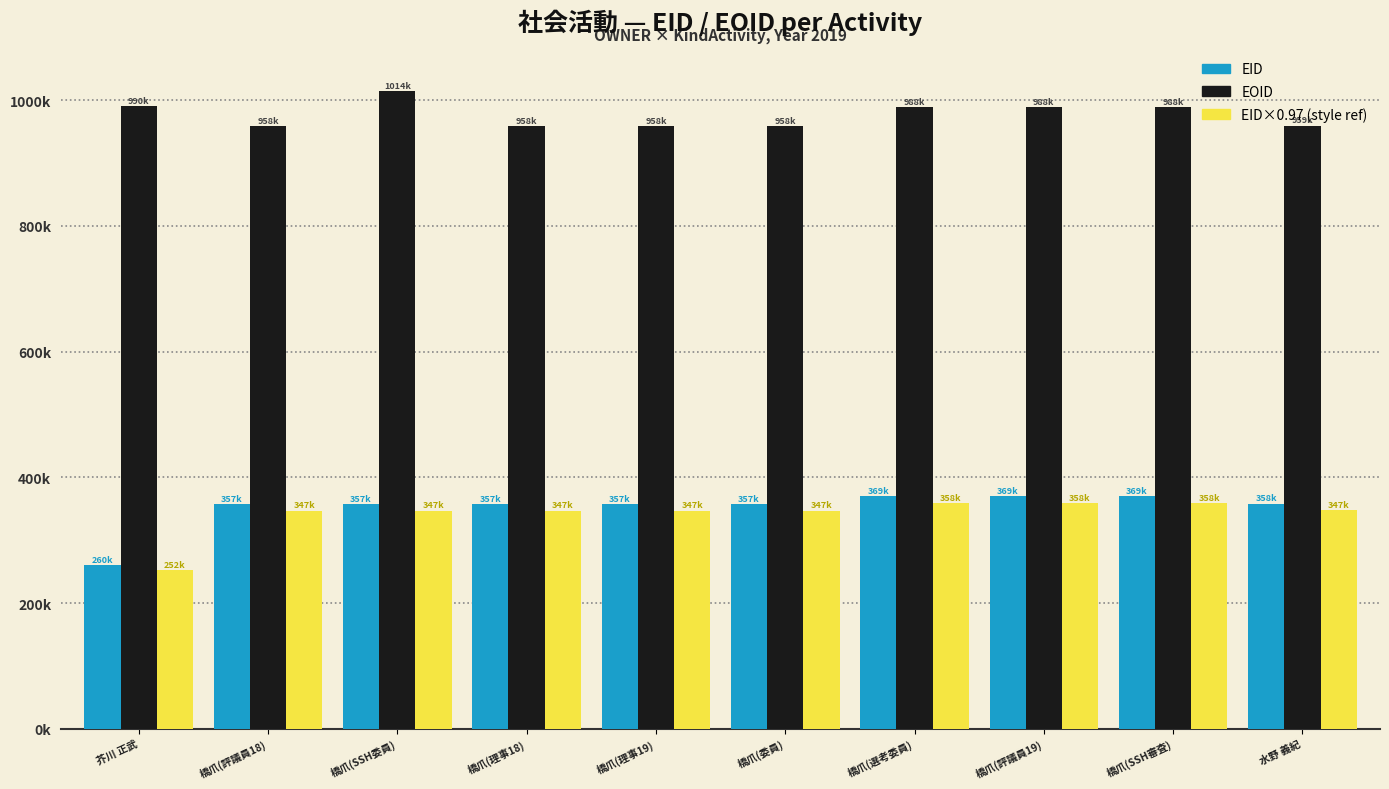

What is the sum of all EID×0.97 (style ref) values?

3412293.2